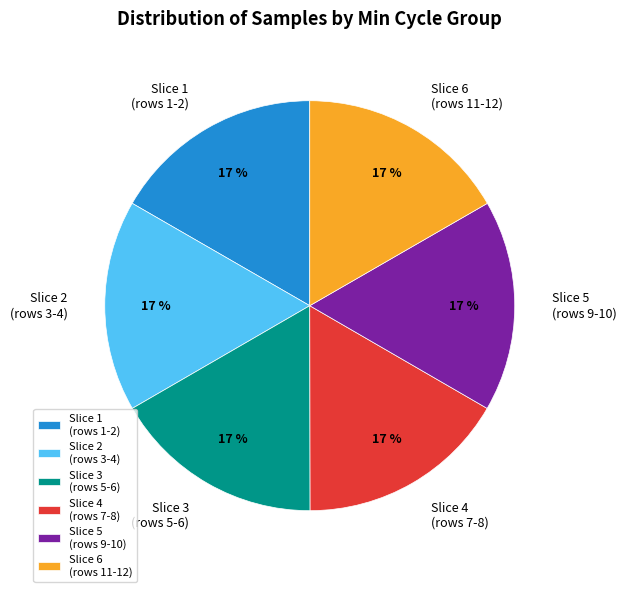

Approximately how many times larger is the value at Slice 3 (rows 5-6) compared to Slice 1 (rows 1-2)?

1.0